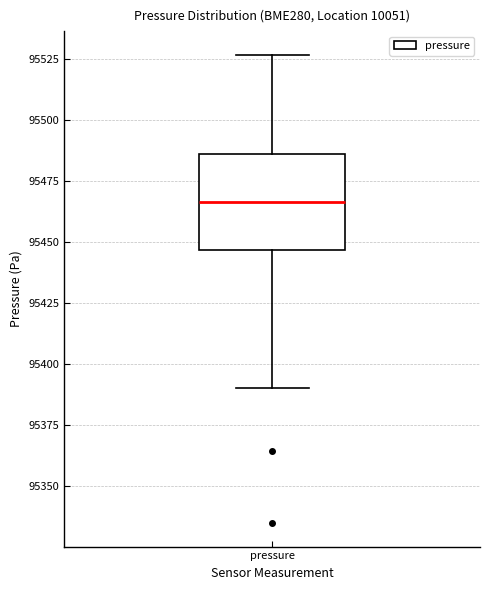

Where is the upper edge of the box for pressure on the y-axis? The values are not printed on the chart, so give them approximately, as read against the axis.

95485